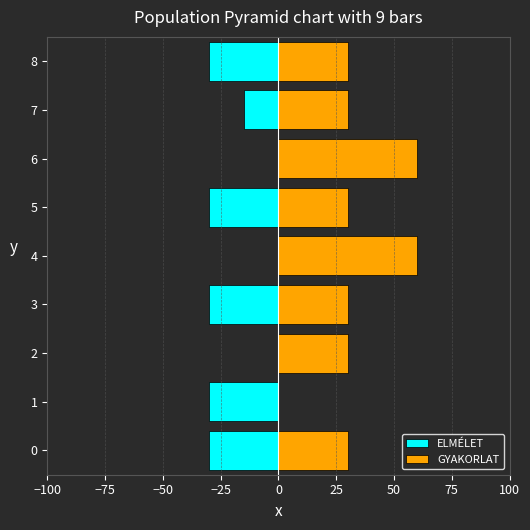

How many groups of bars are there?

9